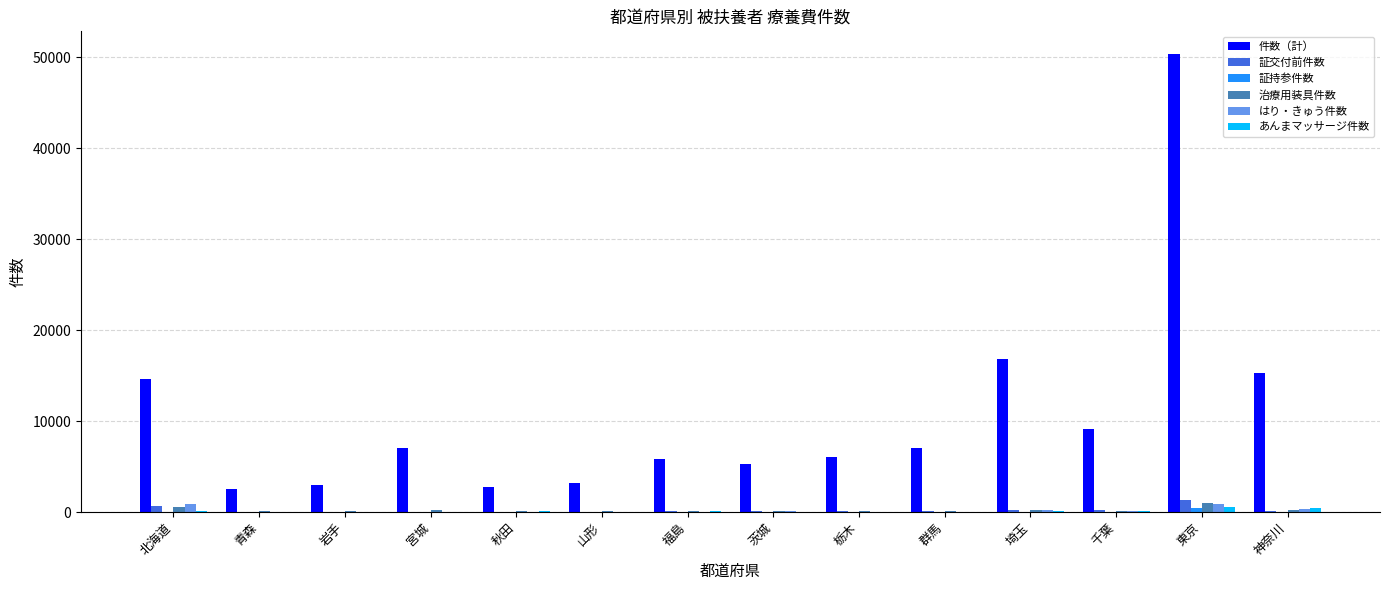

True or false: 件数（計） has a value of 29390 at 東京.

False